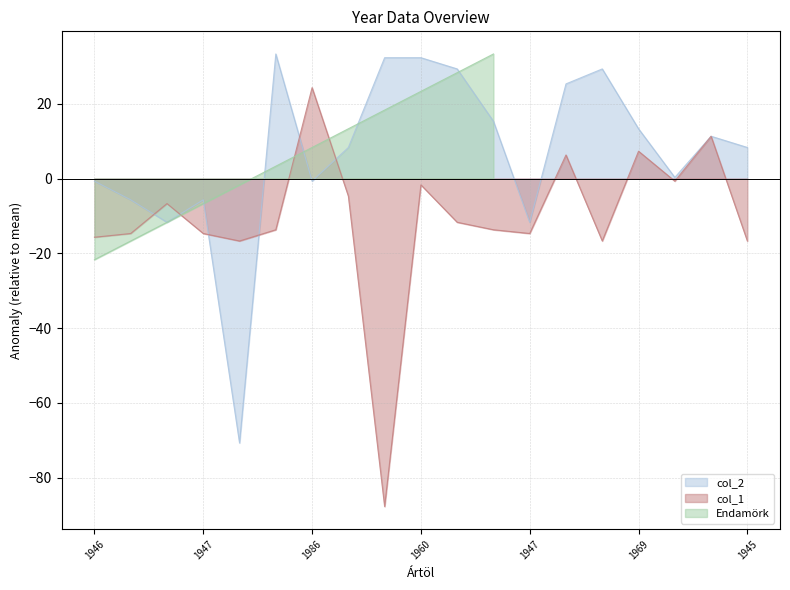

Which category has the highest value across all series?

1986